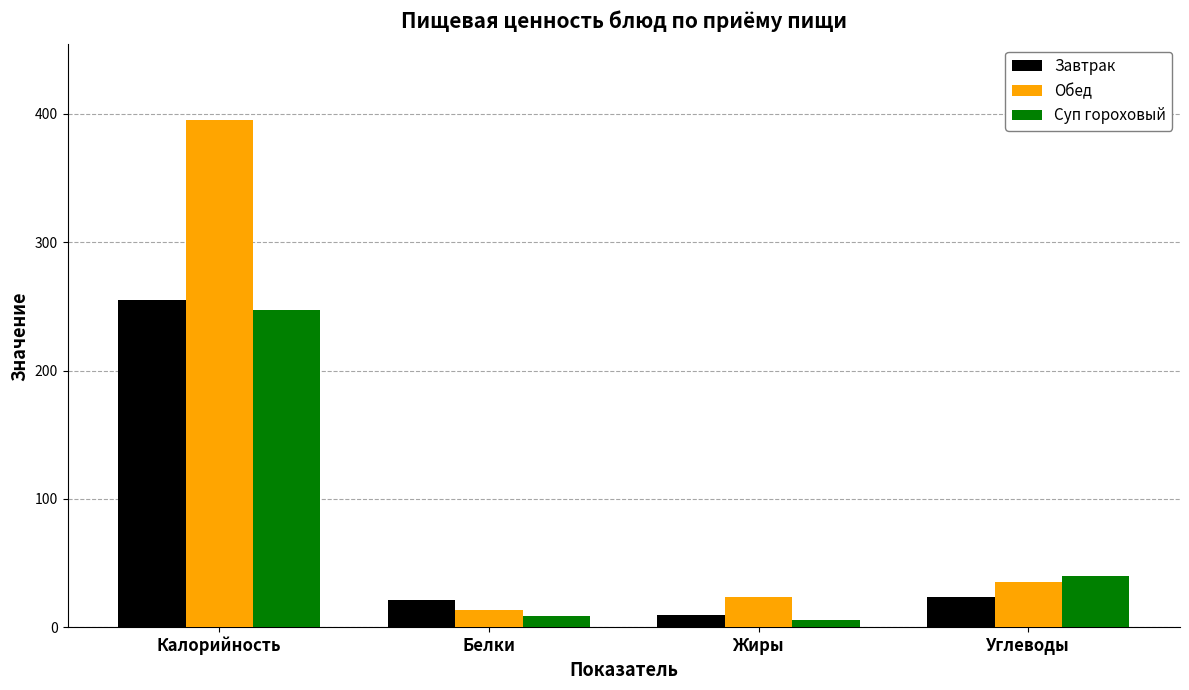

How many bars are there in each group?

3